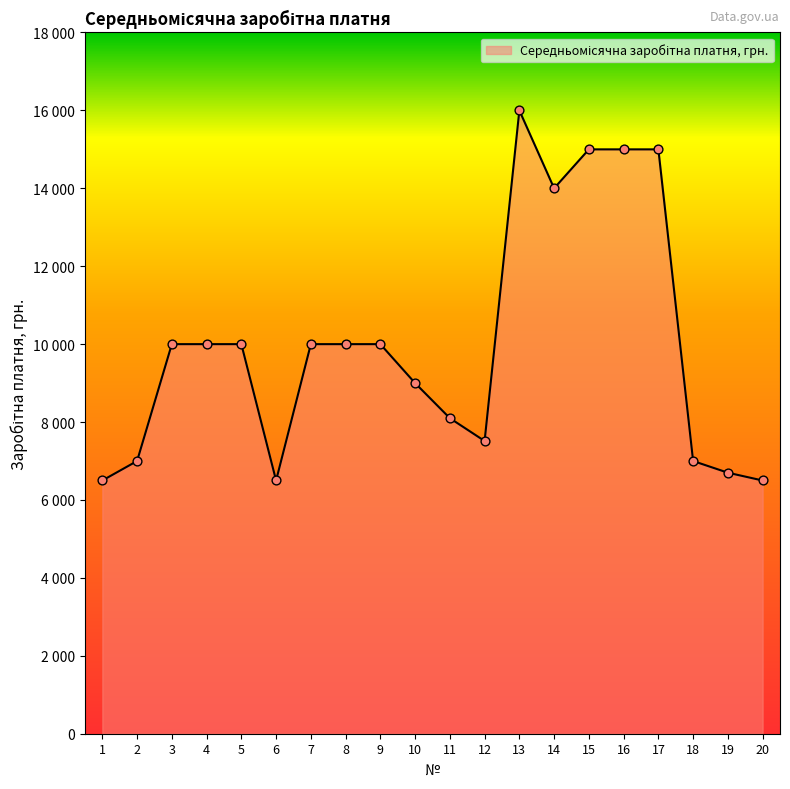

Approximately how many times larger is the value at 14 compared to 9?

1.4